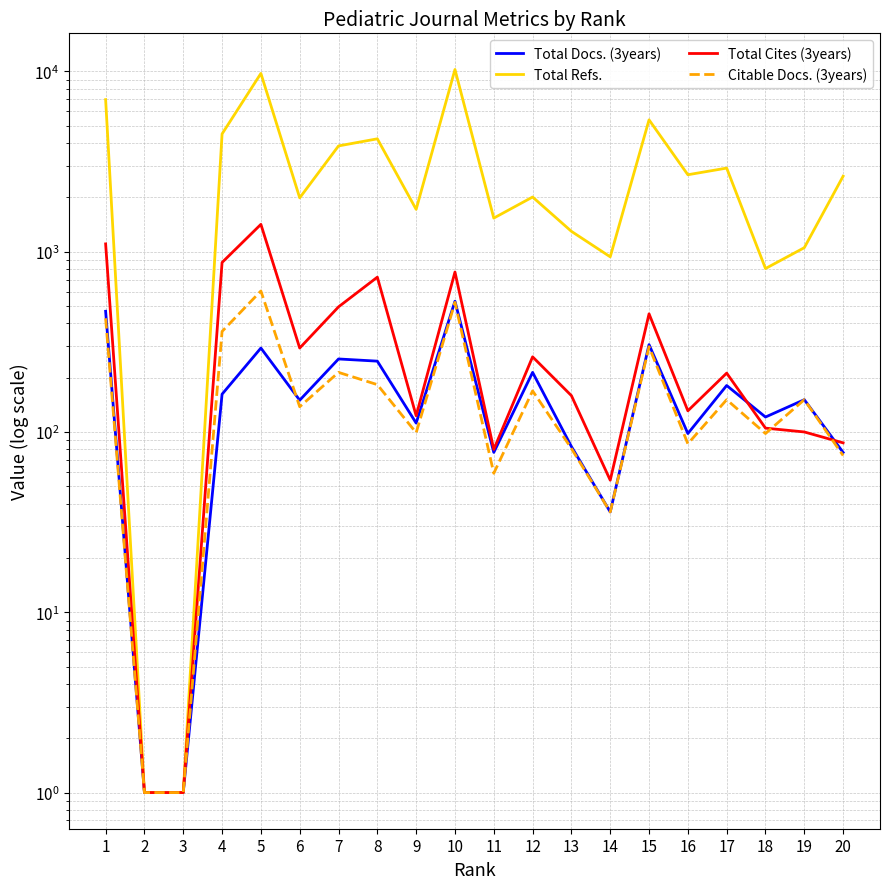

Is it true that Total Docs. (3years) equals 77 at 9?

False